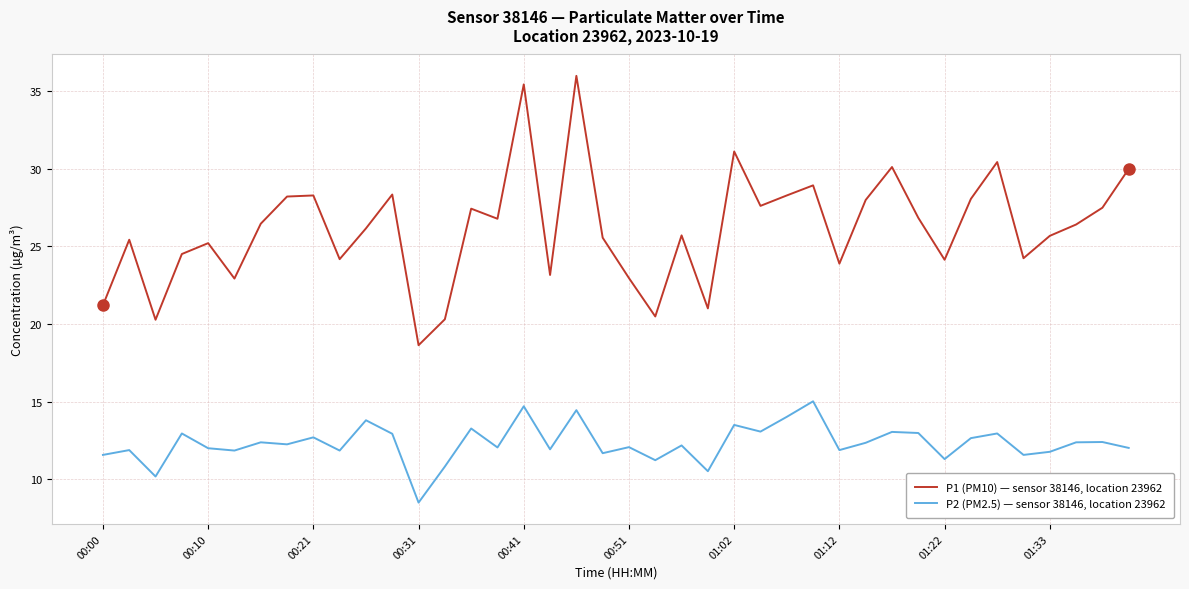

List the series in order of their peak value, highest first.

P1 (PM10) — sensor 38146, location 23962, P2 (PM2.5) — sensor 38146, location 23962